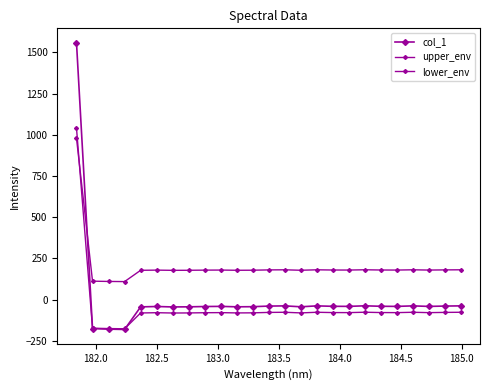

Is this an area chart (filled region under the line)?

No